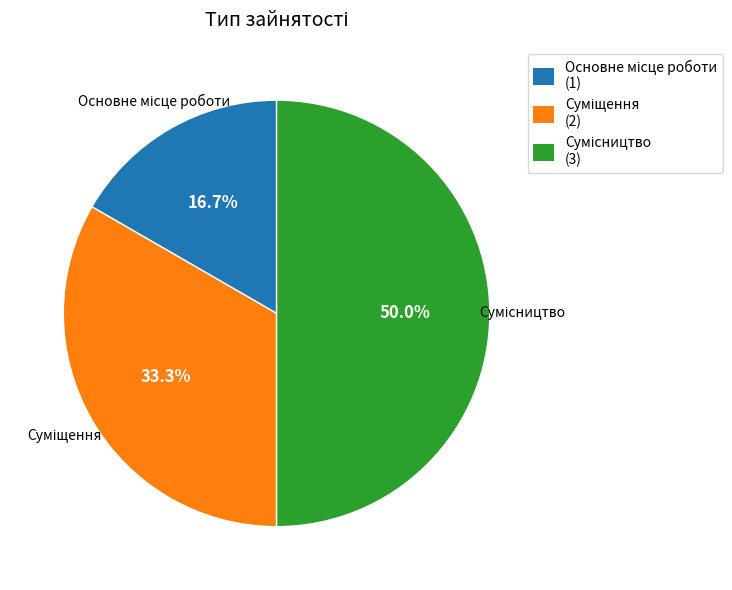

Is it true that Сумісництво is 50% of the pie?

True